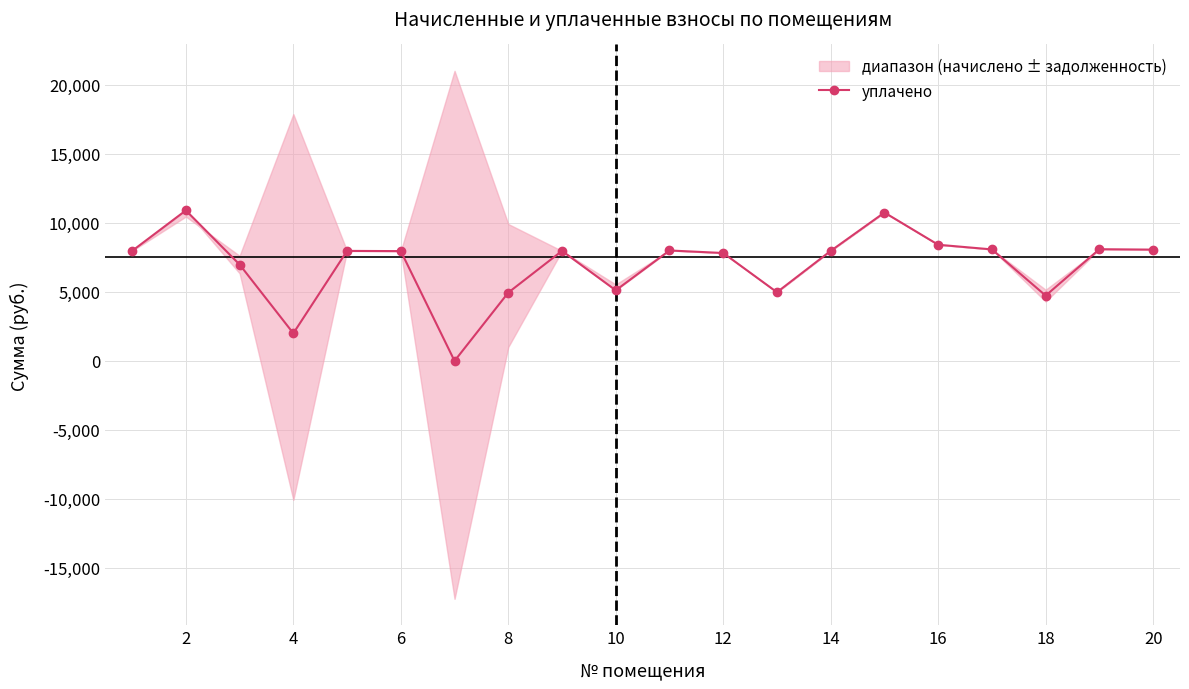

Which has a higher value, 13 or 15?

15